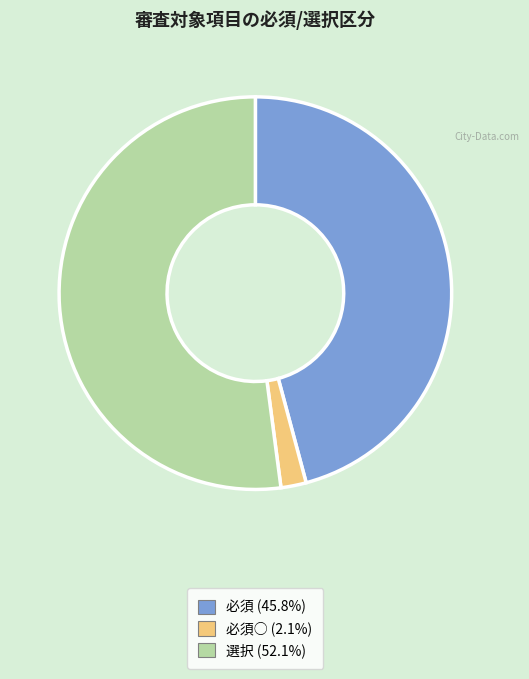

Is there a majority slice in this chart?

Yes